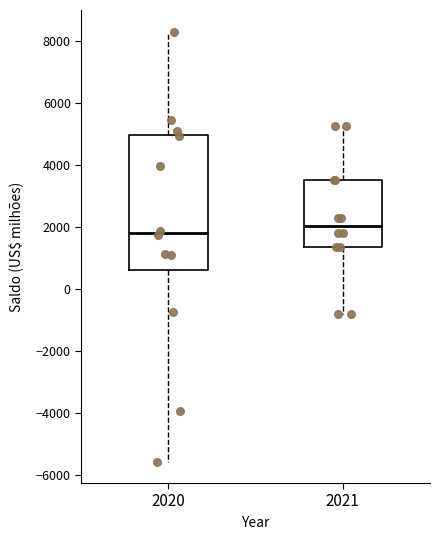

Which box is the tallest, from its lower edge to its upper edge?

2020